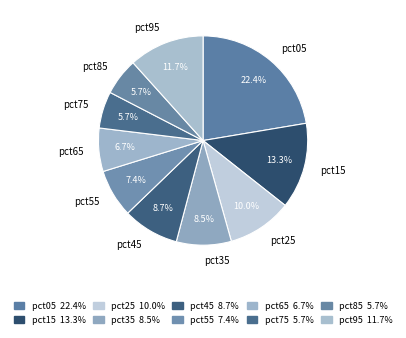

To the nearest percent, what percentage of the pie is pct95?

12%